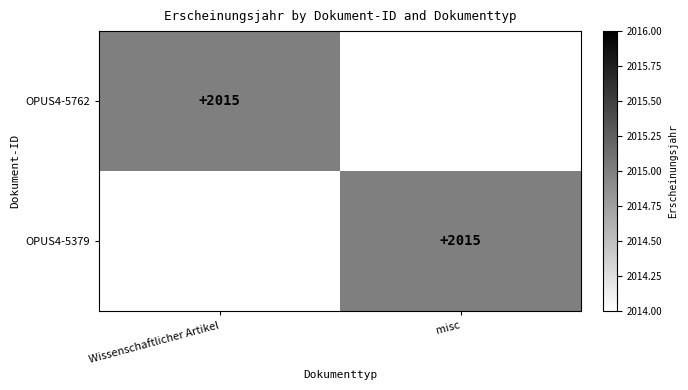

Count the number of data series in this chart.

2